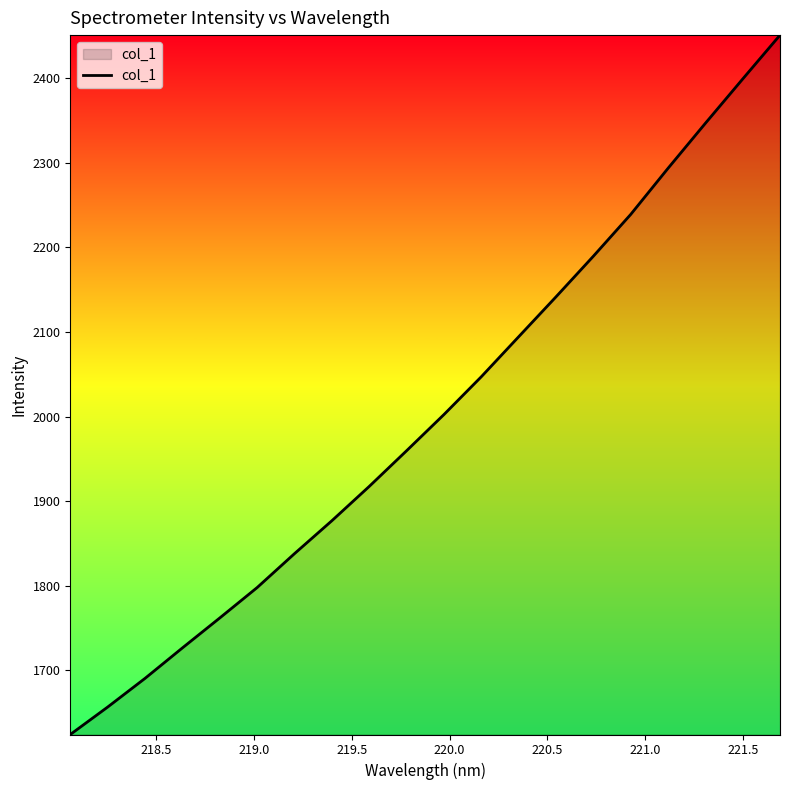

How many categories are shown in the chart?

20